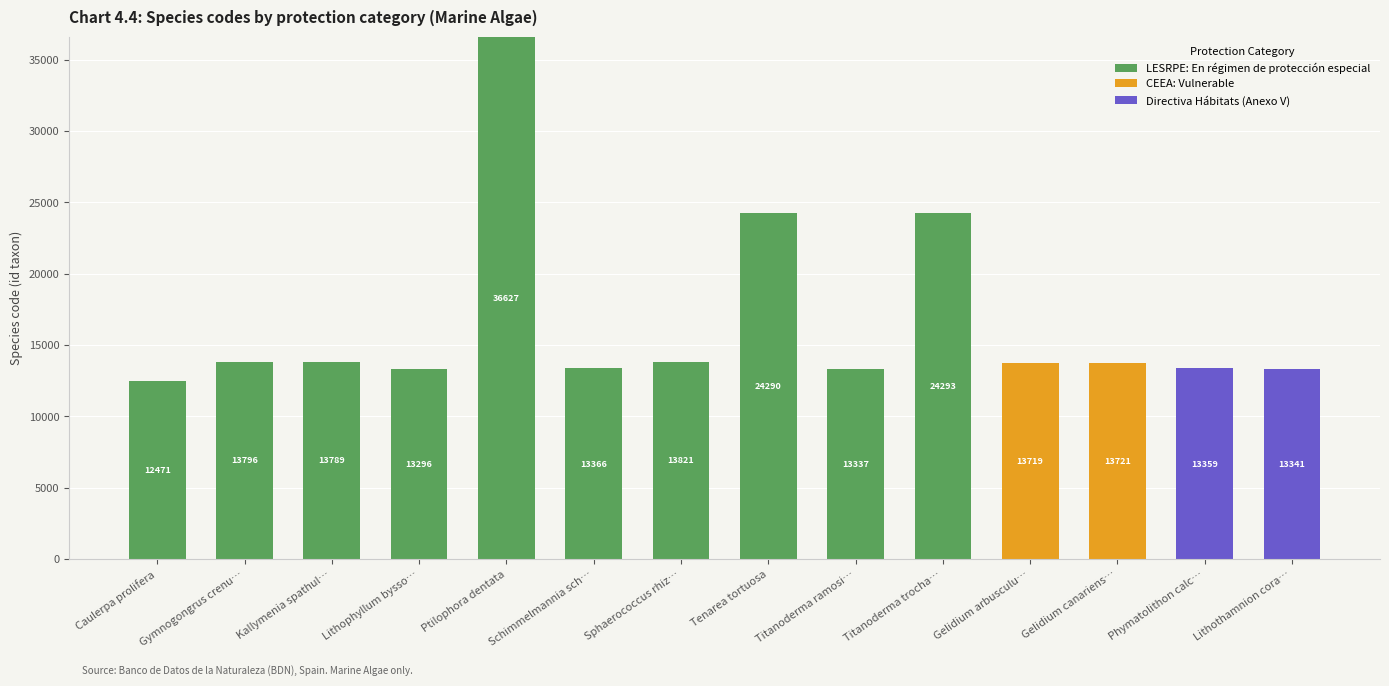

How many data points does each series have?

14